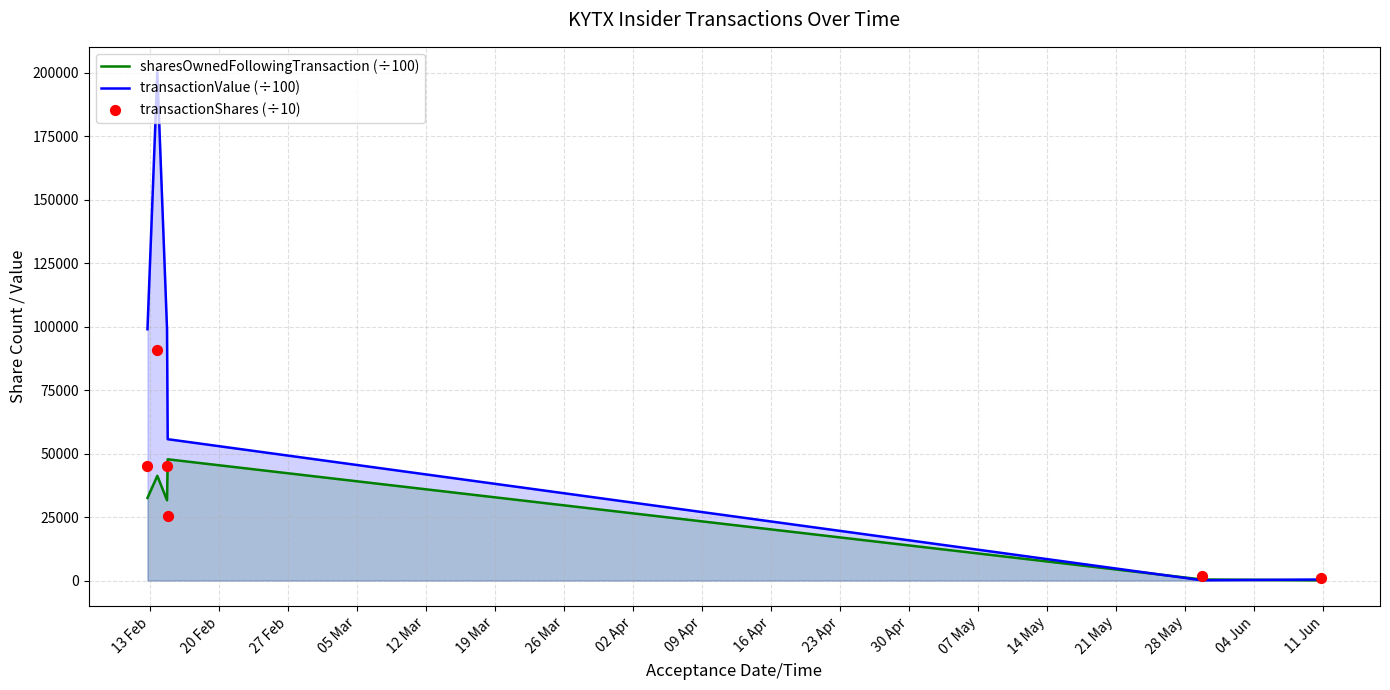

Which series reaches the maximum Y coordinate?

transactionValue (÷100)